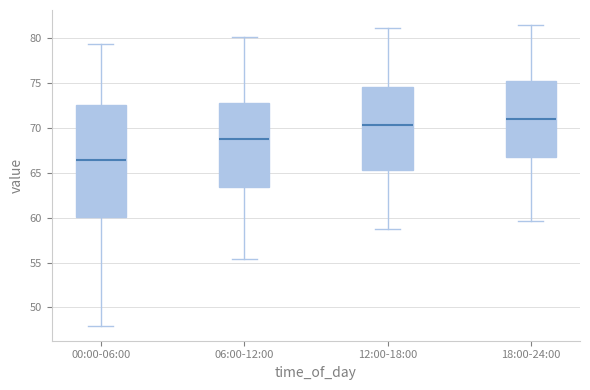

Reading left to right, read every box against the y-axis: the position of its median line, the range the box covers, and the ends of its whiskers. The values are not printed on the chart, so give them approximately, as read against the axis.

00:00-06:00: median 66.5, box 60.0 to 72.5, whiskers 48.0 to 79.5
06:00-12:00: median 69.0, box 63.5 to 73.0, whiskers 55.5 to 80.0
12:00-18:00: median 70.5, box 65.5 to 74.5, whiskers 59.0 to 81.0
18:00-24:00: median 71.0, box 67.0 to 75.5, whiskers 59.5 to 81.5